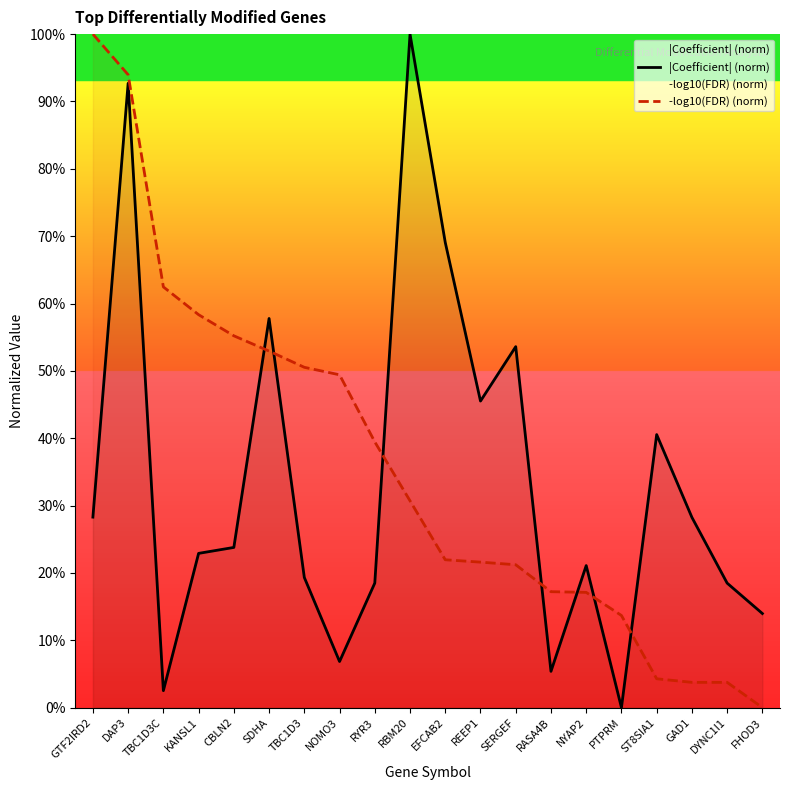

Reading left to right, transcribe all the data shown in this chart.

|Coefficient| (norm): GTF2IRD2=0.3	DAP3=0.9	TBC1D3C=0.0	KANSL1=0.2	CBLN2=0.2	SDHA=0.6	TBC1D3=0.2	NOMO3=0.1	RYR3=0.2	RBM20=1.0	EFCAB2=0.7	REEP1=0.5	SERGEF=0.5	RASA4B=0.1	NYAP2=0.2	PTPRM=0.0	ST8SIA1=0.4	GAD1=0.3	DYNC1I1=0.2	FHOD3=0.1
-log10(FDR) (norm): GTF2IRD2=1.0	DAP3=0.9	TBC1D3C=0.6	KANSL1=0.6	CBLN2=0.6	SDHA=0.5	TBC1D3=0.5	NOMO3=0.5	RYR3=0.4	RBM20=0.3	EFCAB2=0.2	REEP1=0.2	SERGEF=0.2	RASA4B=0.2	NYAP2=0.2	PTPRM=0.1	ST8SIA1=0.0	GAD1=0.0	DYNC1I1=0.0	FHOD3=0.0